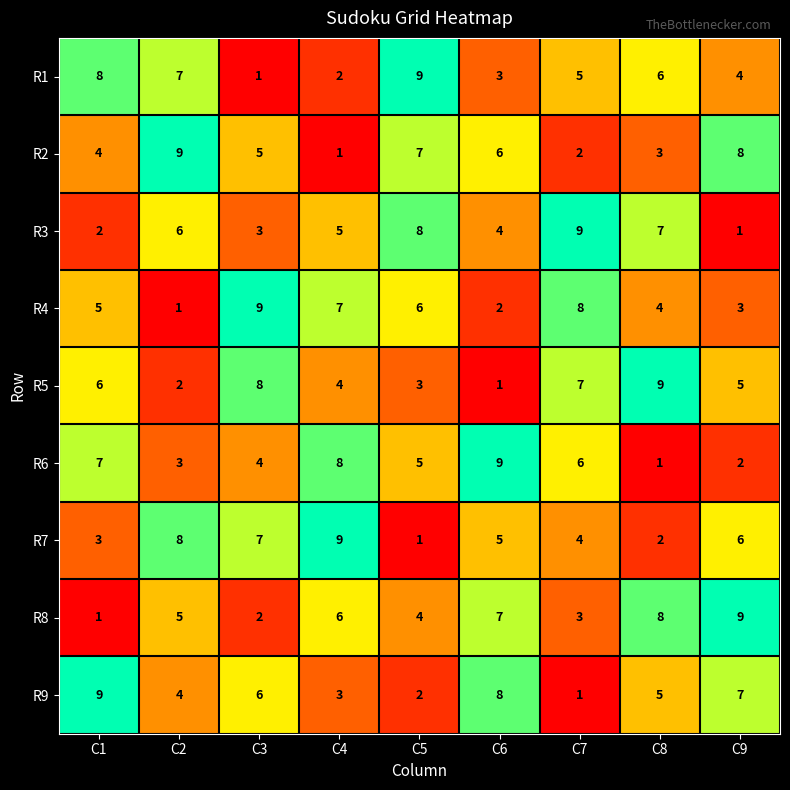

What is the greatest value displayed?

9